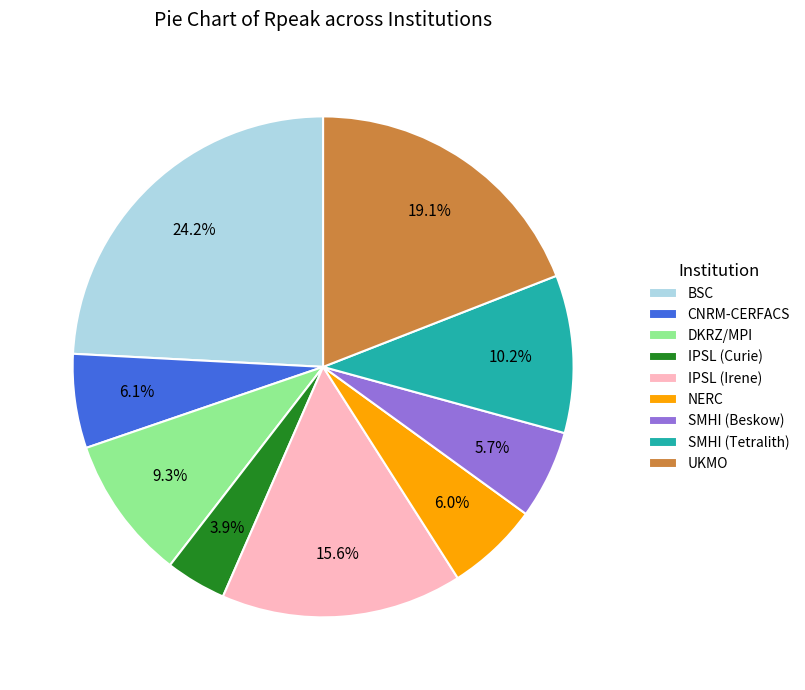

What percentage is the CNRM-CERFACS slice, to the nearest percent?

6%